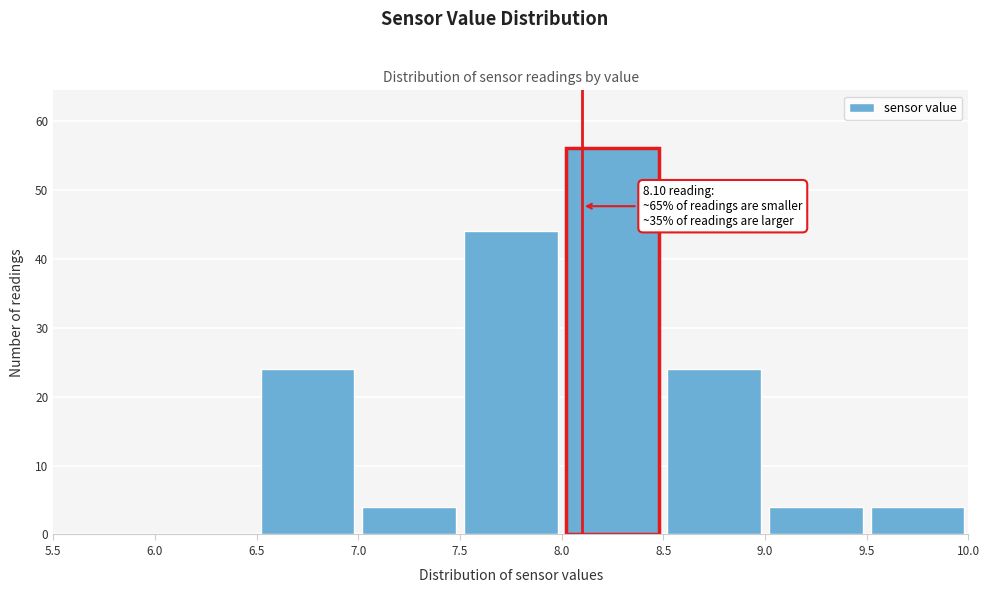

Which range on the x-axis has the tallest bar?

8.0 to 8.5